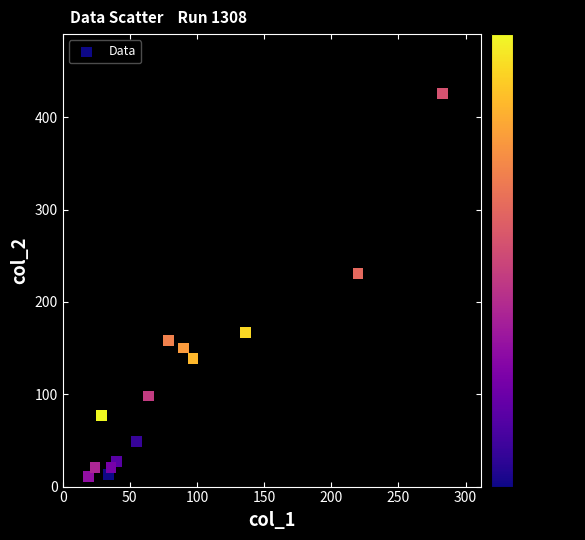

What Y value in the scatter plot is closest to 218?

231